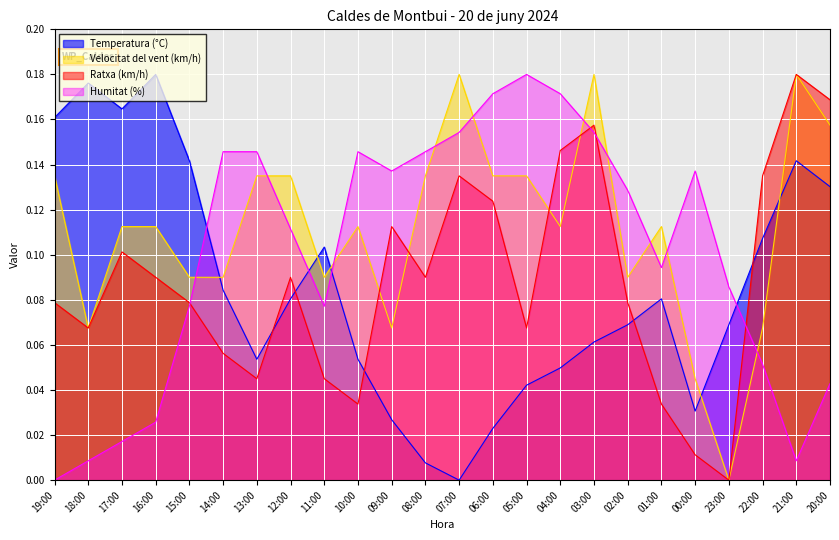

At 05:00, list the series in order from smallest to largest.

Temperatura (°C), Ratxa (km/h), Velocitat del vent (km/h), Humitat (%)